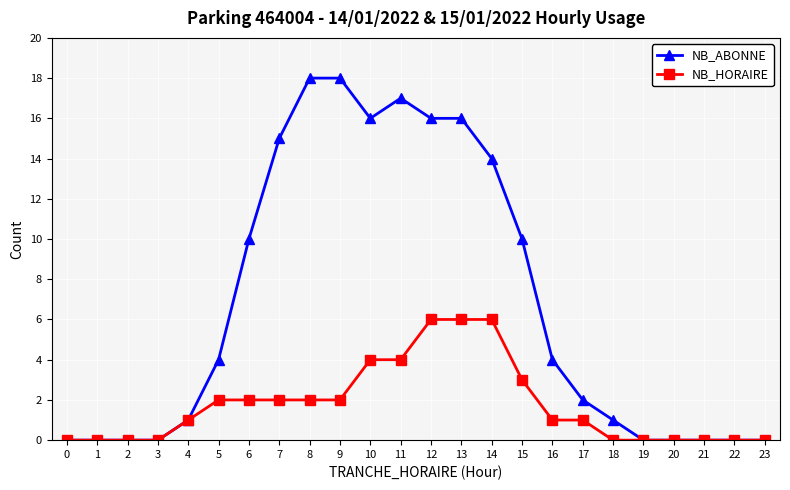

Reading right to left, extract all data points from this chart.

NB_ABONNE: 0	0	0	0	0	1	2	4	10	14	16	16	17	16	18	18	15	10	4	1	0	0	0	0
NB_HORAIRE: 0	0	0	0	0	0	1	1	3	6	6	6	4	4	2	2	2	2	2	1	0	0	0	0